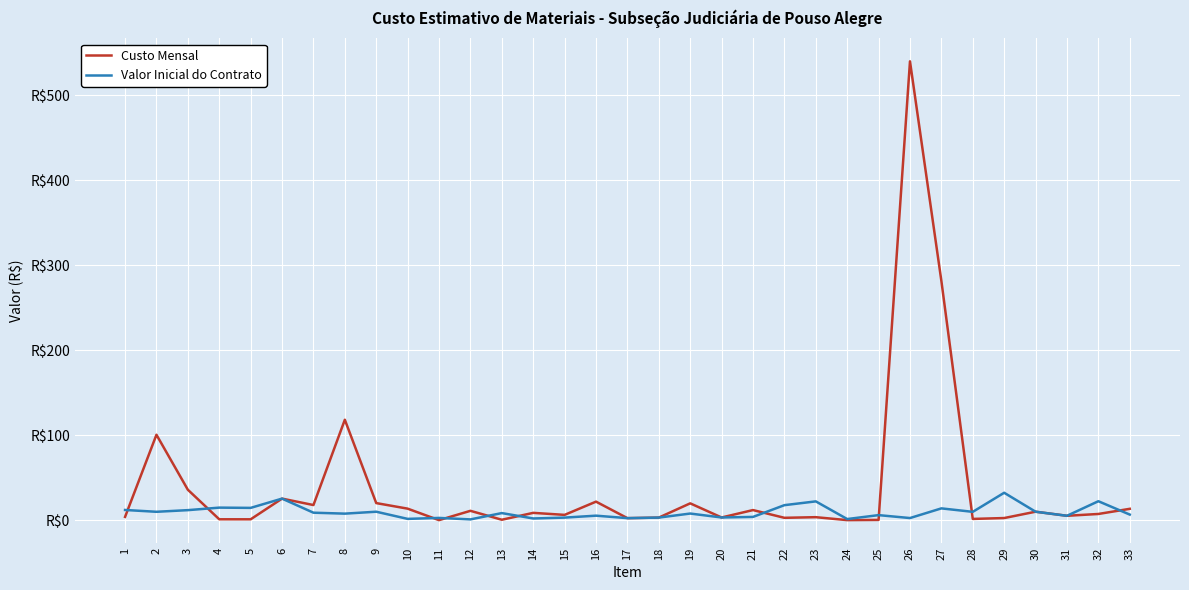

Where does the Custo Mensal series first go above 7?

2